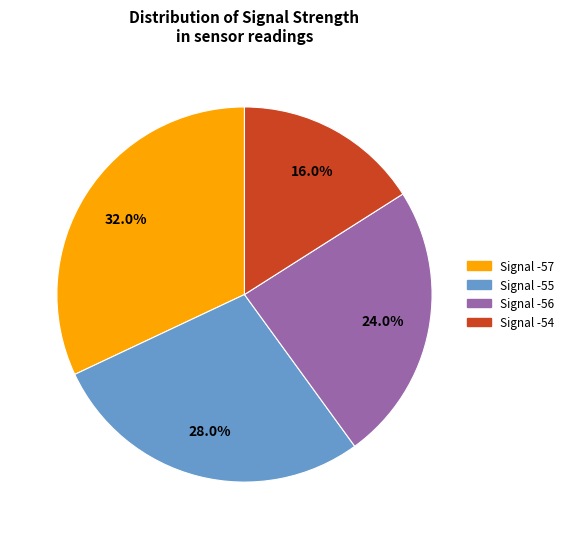

Count the number of slices in the pie.

4